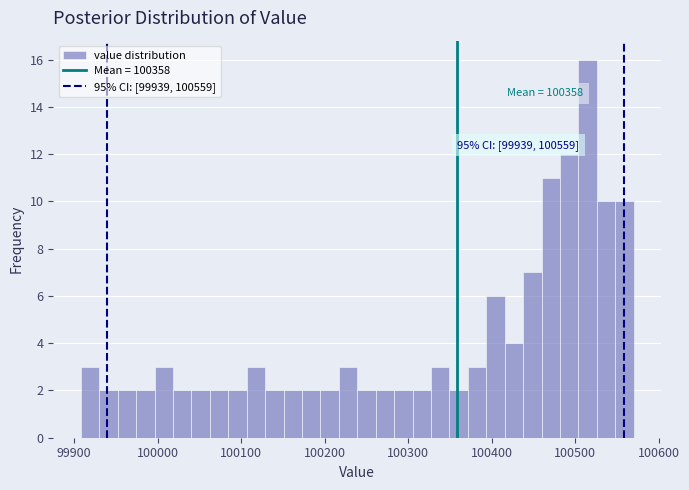

Read against the x-axis, roughly where is the centre of the tallest bar?

100510